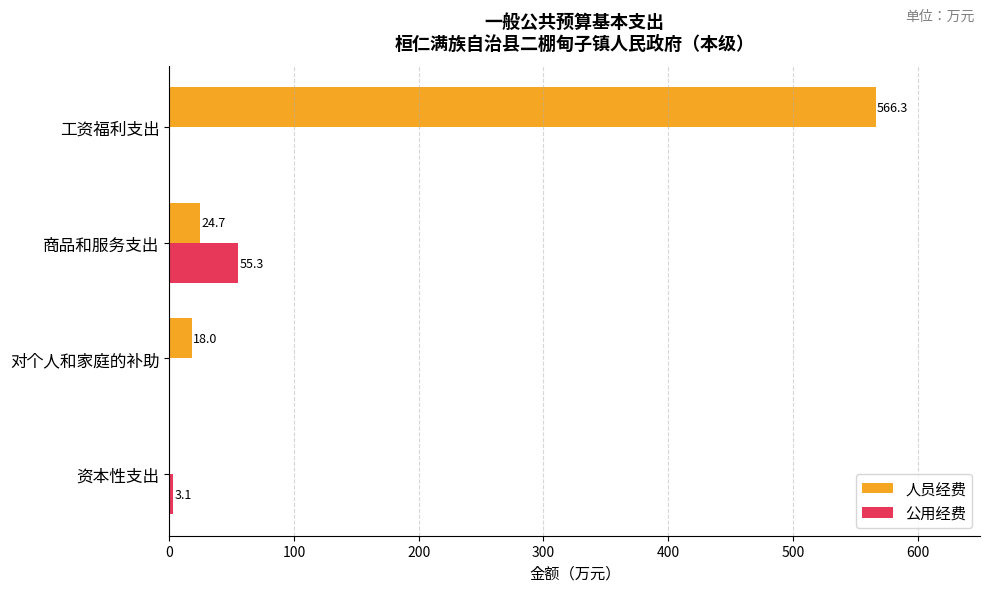

Which series has the largest total across all categories?

人员经费